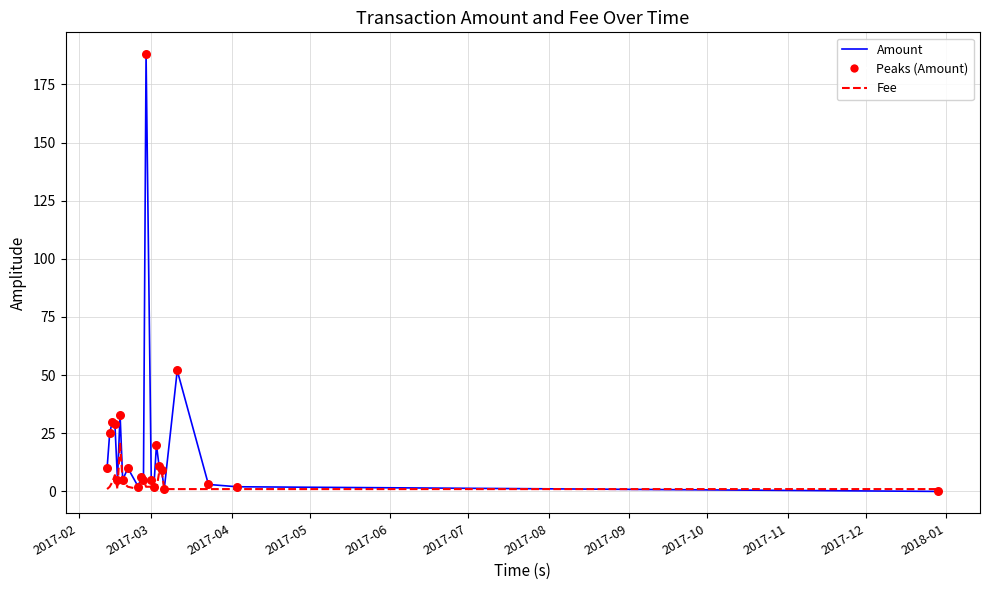

What is the maximum value shown in the chart?

188.0